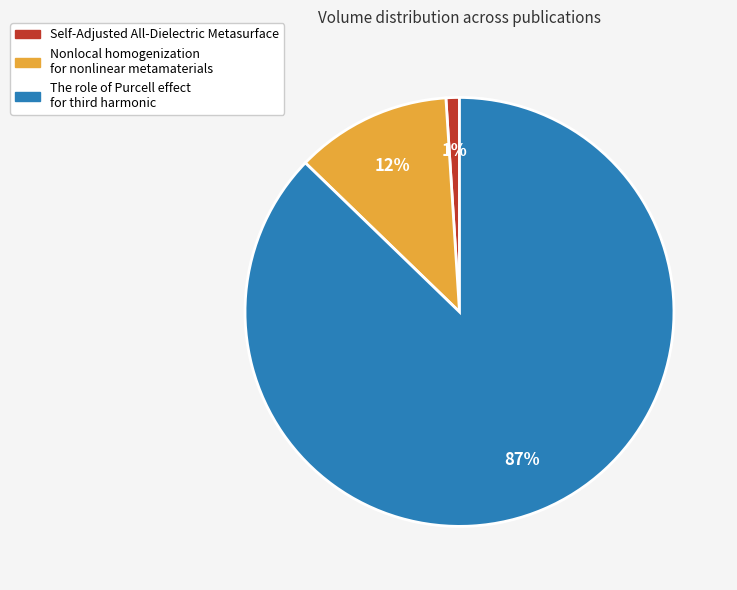

Rank the categories by value from highest to lowest.

The role of Purcell effect for third harmonic, Nonlocal homogenization for nonlinear metamaterials, Self-Adjusted All-Dielectric Metasurface